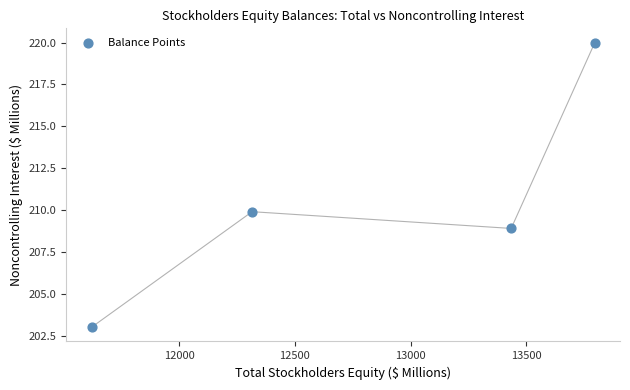

What is the range of Y values (max minus min)?

17.0